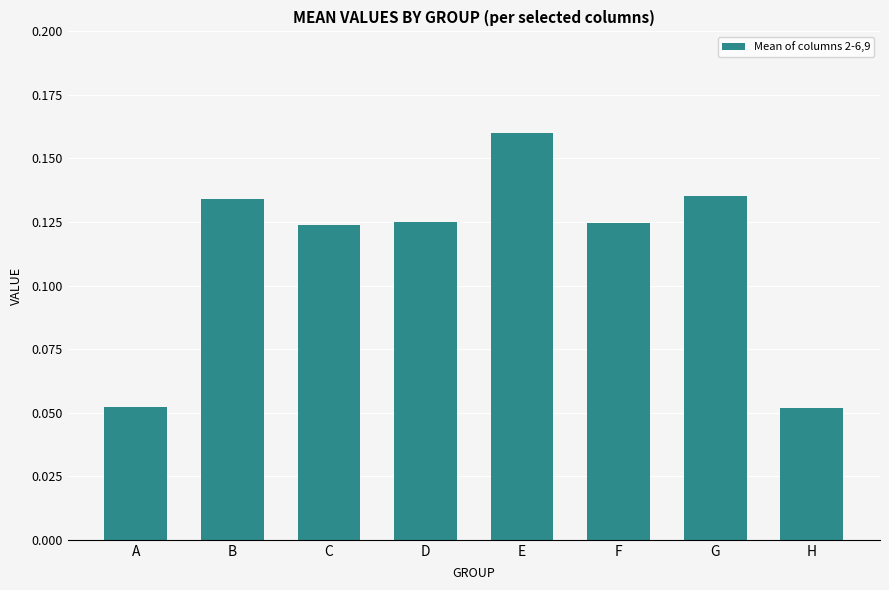

Which category has the highest value across all series?

E